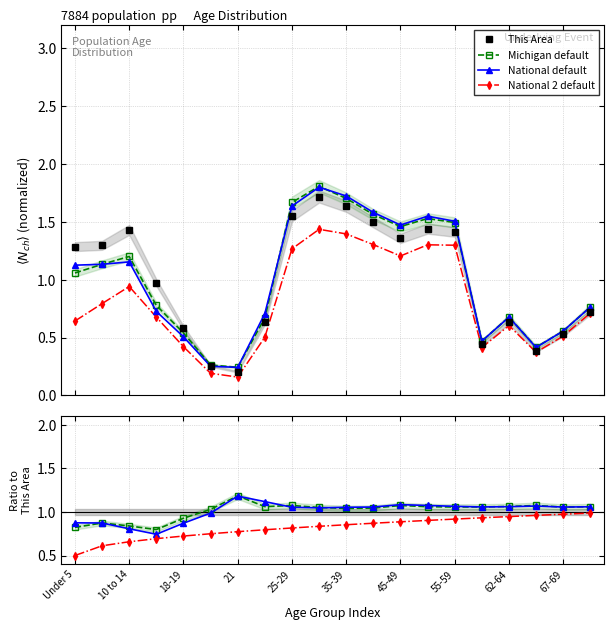

What is the sum of all National values?

20.0